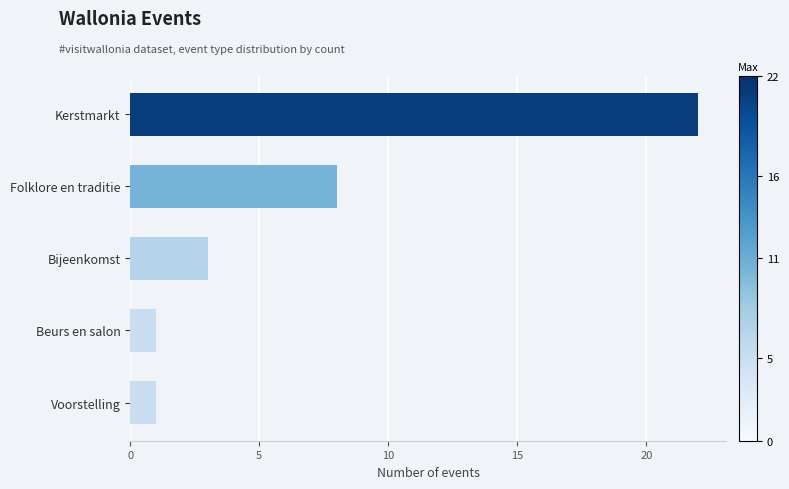

What is the maximum value shown in the chart?

22